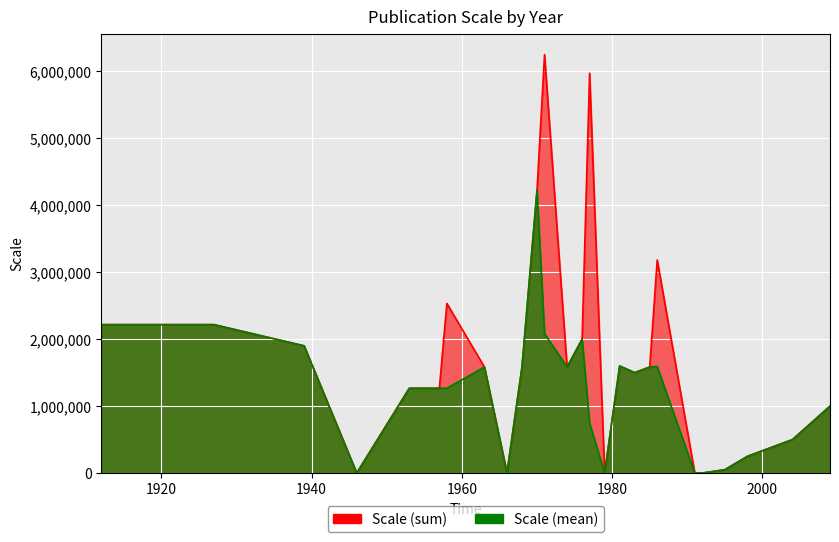

Is it true that the value at 1971 is 1789114?

False